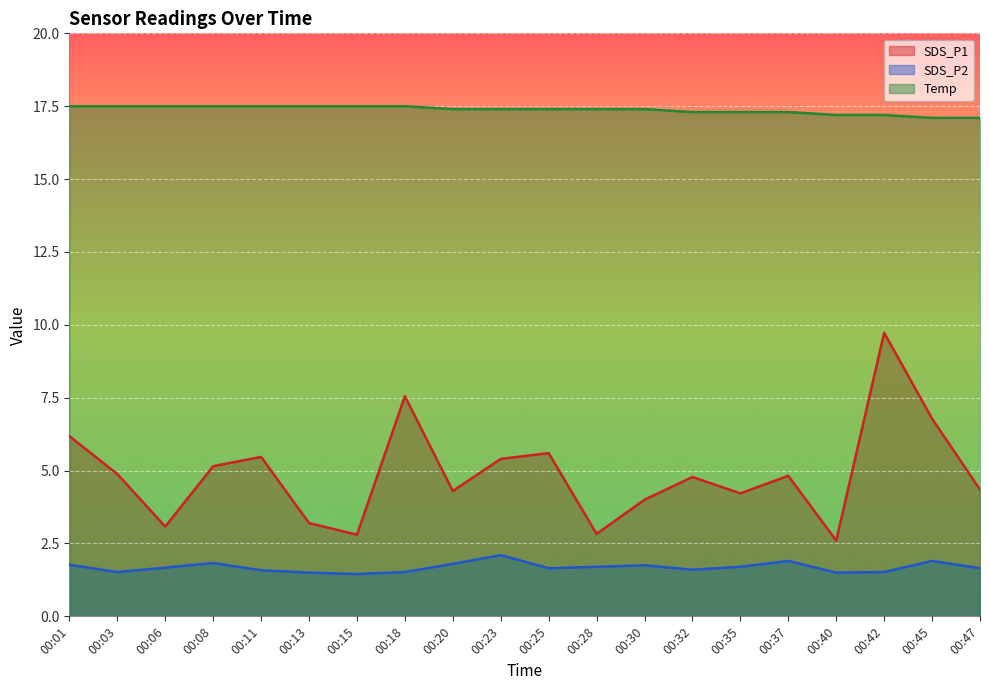

The SDS_P2 series shows 1.1 at 00:23. True or false?

False